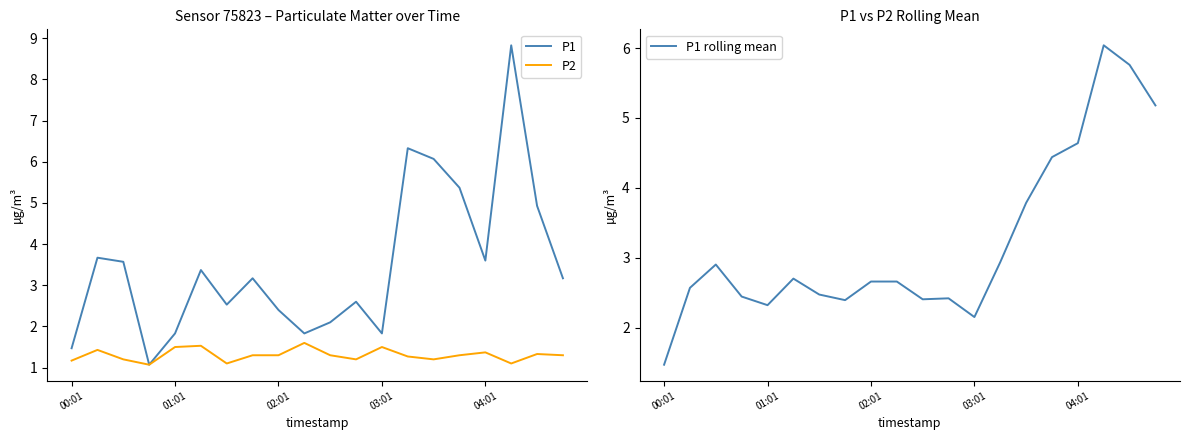

At how many categories does at least one series exceed 3?

11